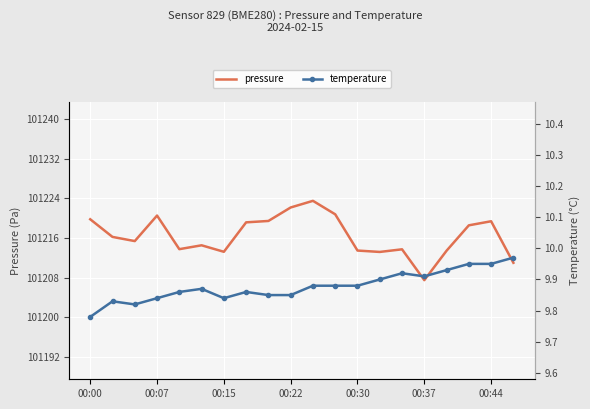

What is the difference between the second highest and second lowest values in the temperature series?

0.1